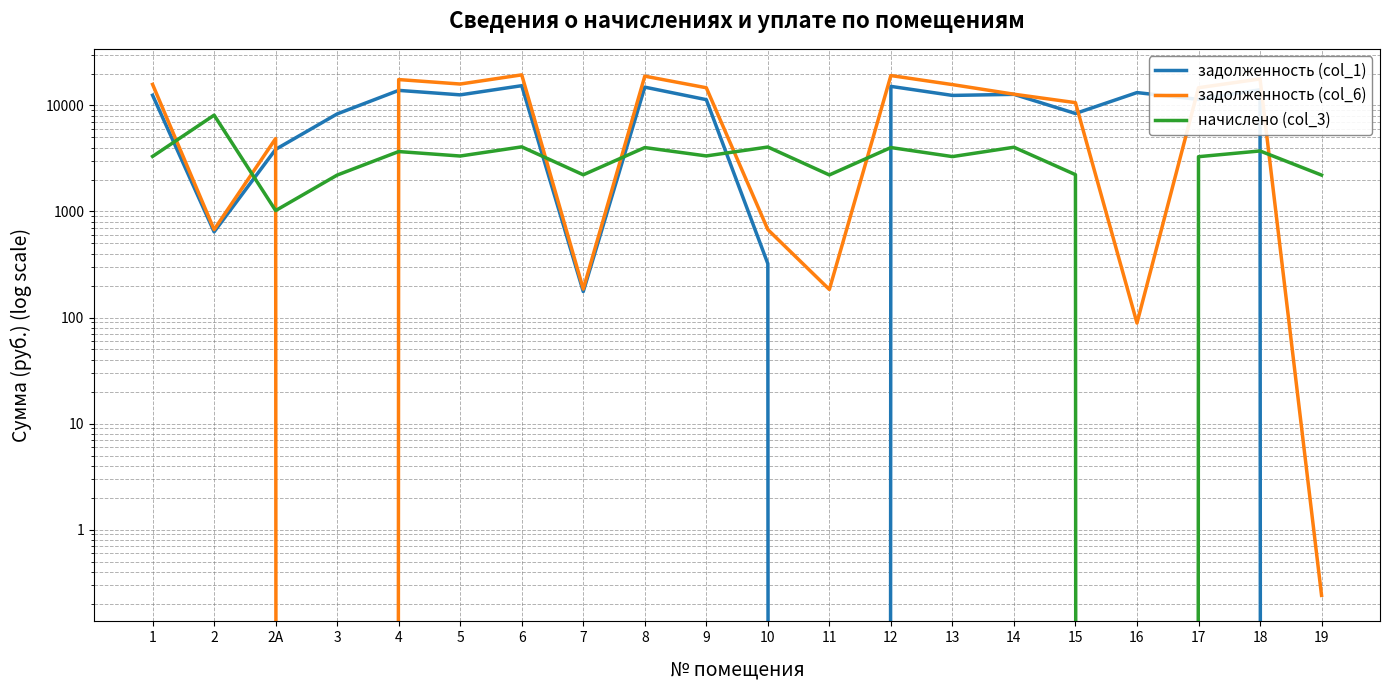

What is the greatest value displayed?

19425.5